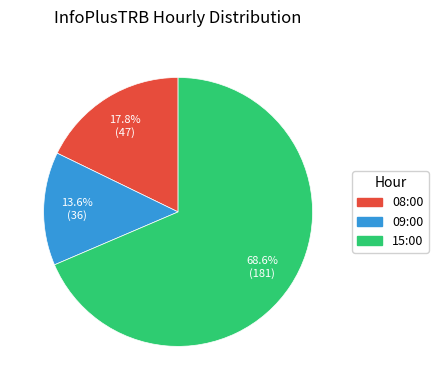

To the nearest percent, what percentage of the pie is 08:00?

18%